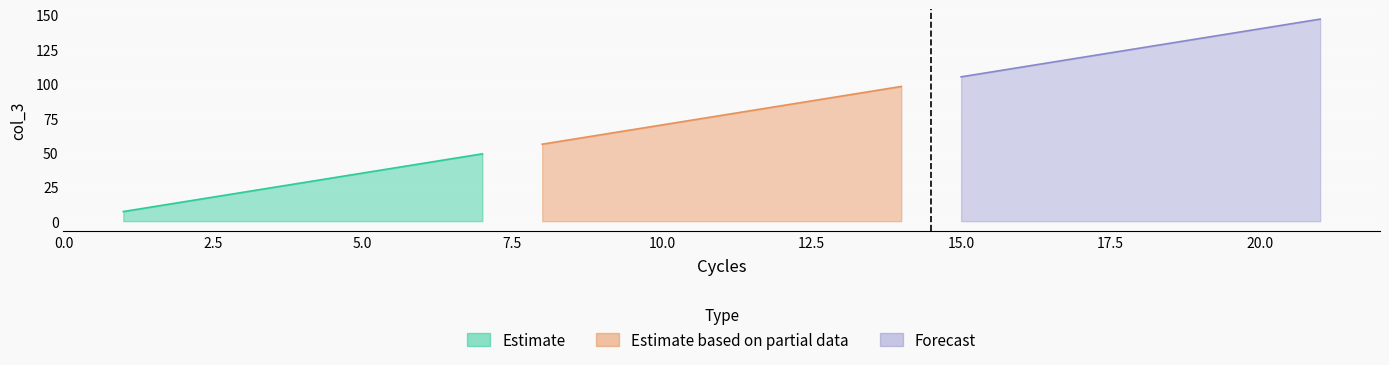

At which label does the data first exceed 77?

12